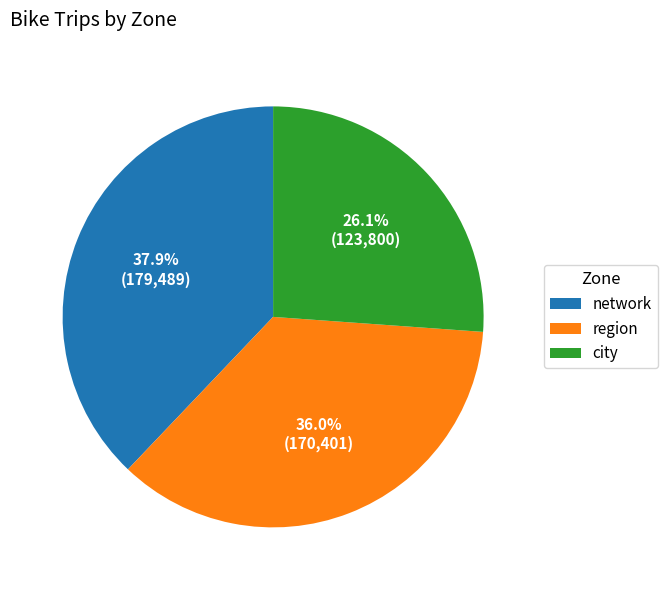

To the nearest percent, what is the difference between the network and city slice percentages?

12%